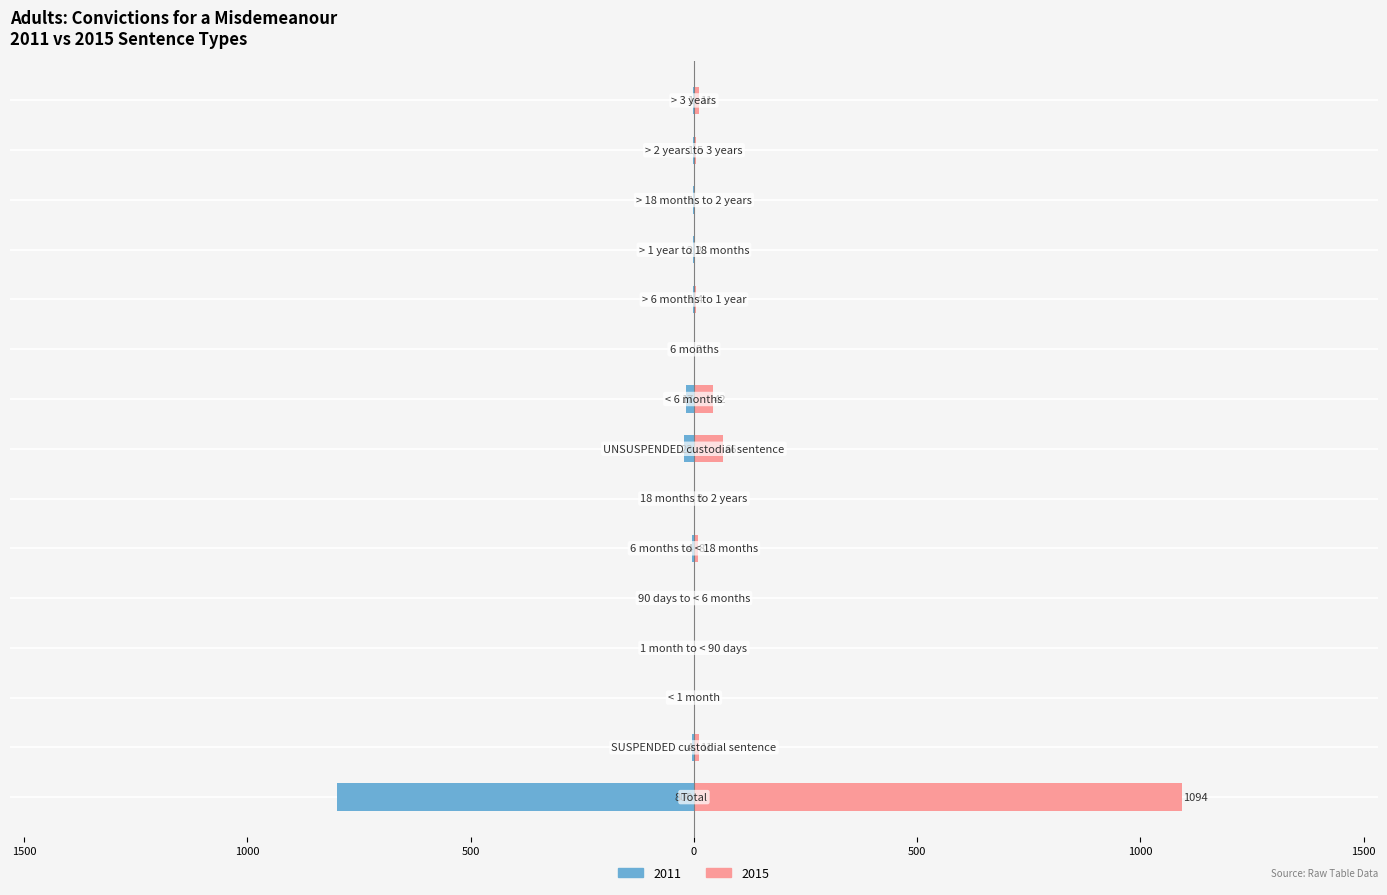

What is the difference between the 2011 (Dutch) values at 6 months and 6 months to < 18 months?

4